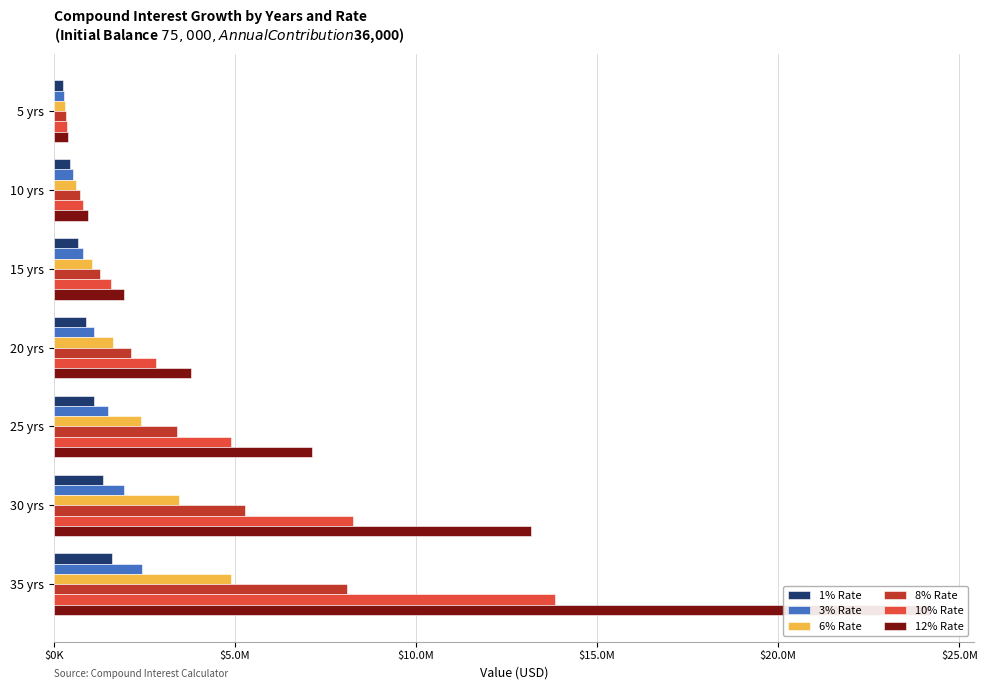

The 3% Rate series shows 829198.7 at 10 yrs. True or false?

False